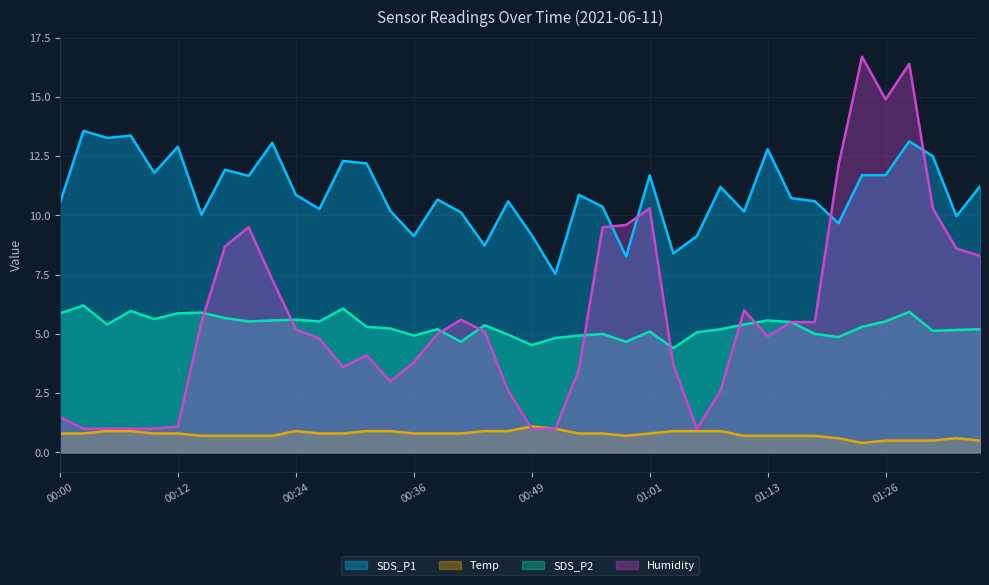

The Humidity series shows 6.4 at 00:32. True or false?

False